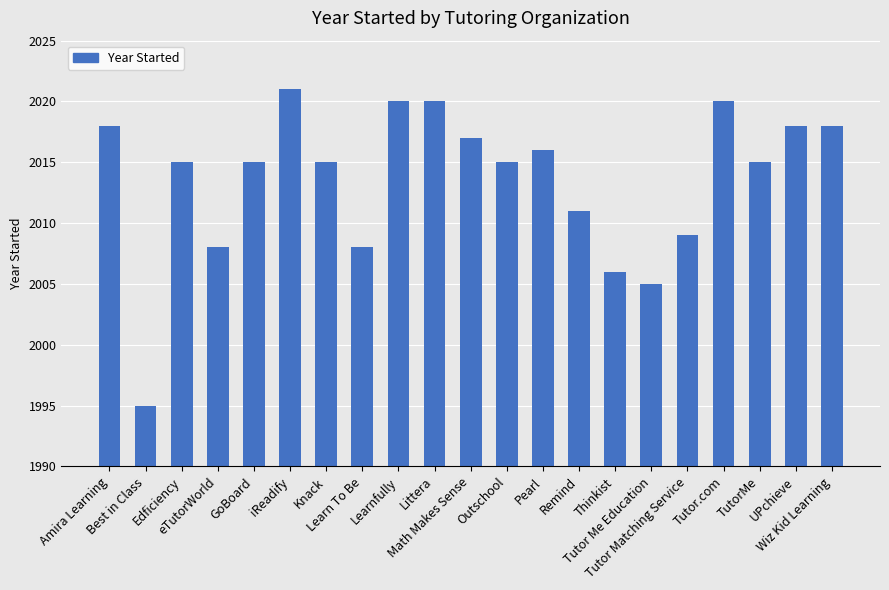

What is the change in value from GoBoard to Thinkist?

-9